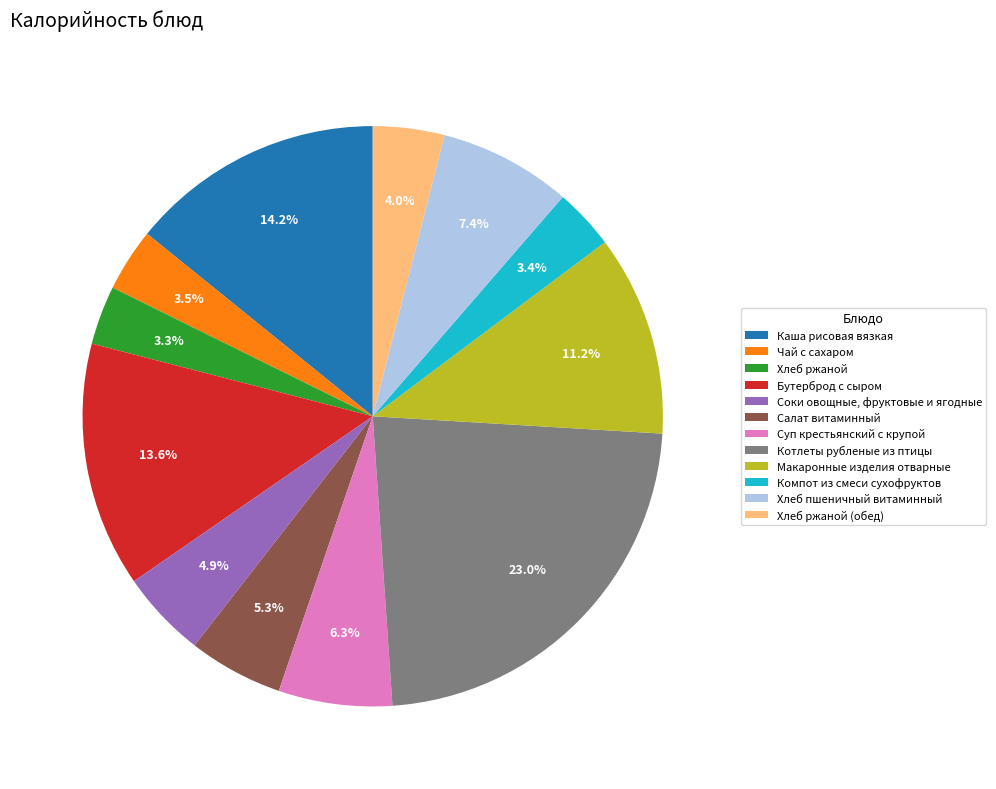

True or false: Котлеты рубленые из птицы accounts for 28% of the total.

False